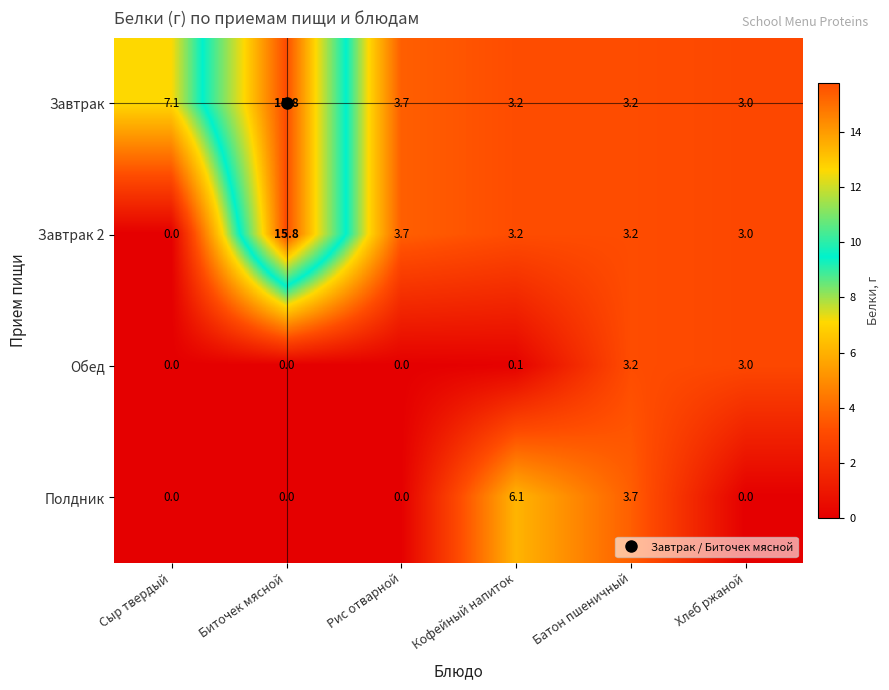

What is the maximum value for Обед?

3.2